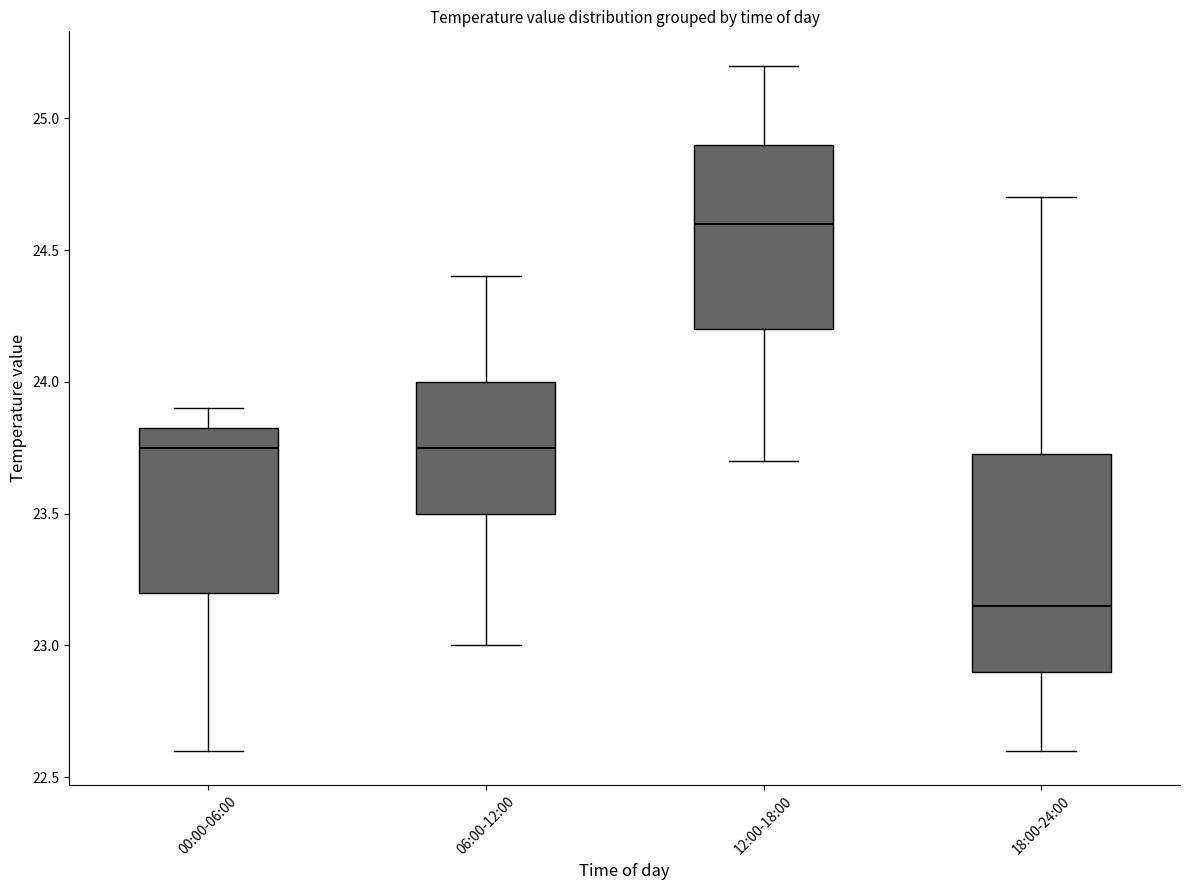

Where is the lower edge of the box for 00:00-06:00 on the y-axis? The values are not printed on the chart, so give them approximately, as read against the axis.

23.20